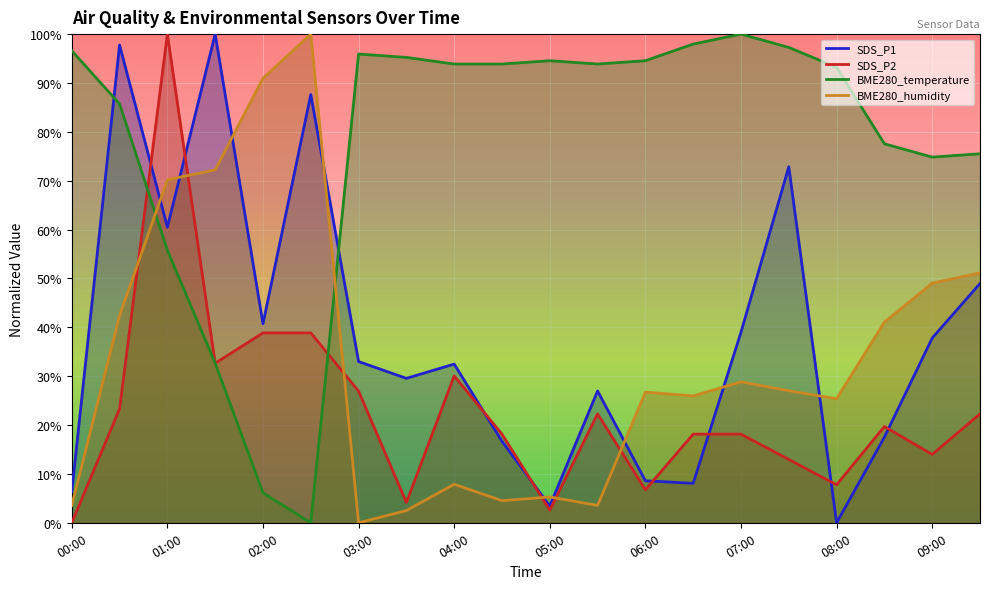

True or false: BME280_humidity has a value of 5.0 at 00:00.

False